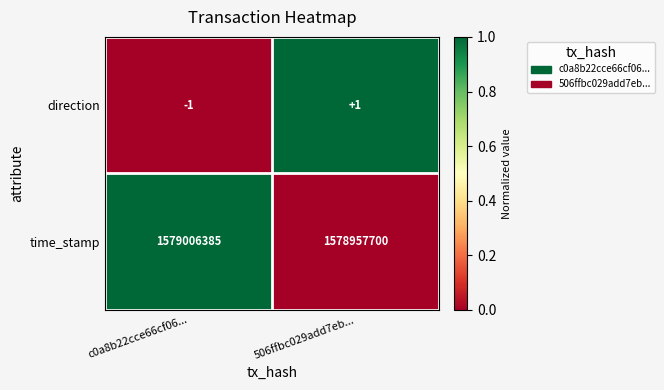

Where is time_stamp nearest to the value 1578982042?

506ffbc029add7eb...